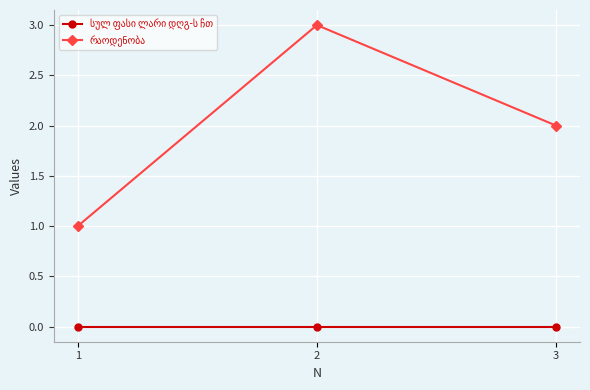

What is the greatest value displayed?

3